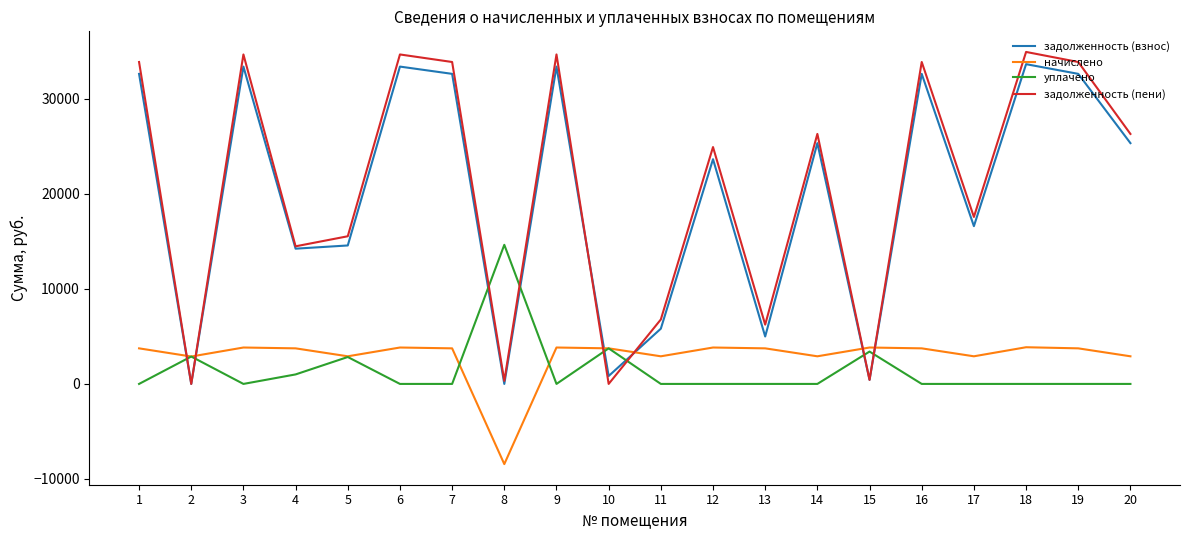

After their last crossing, which series has the higher values: задолженность (взнос) or начислено?

задолженность (взнос)